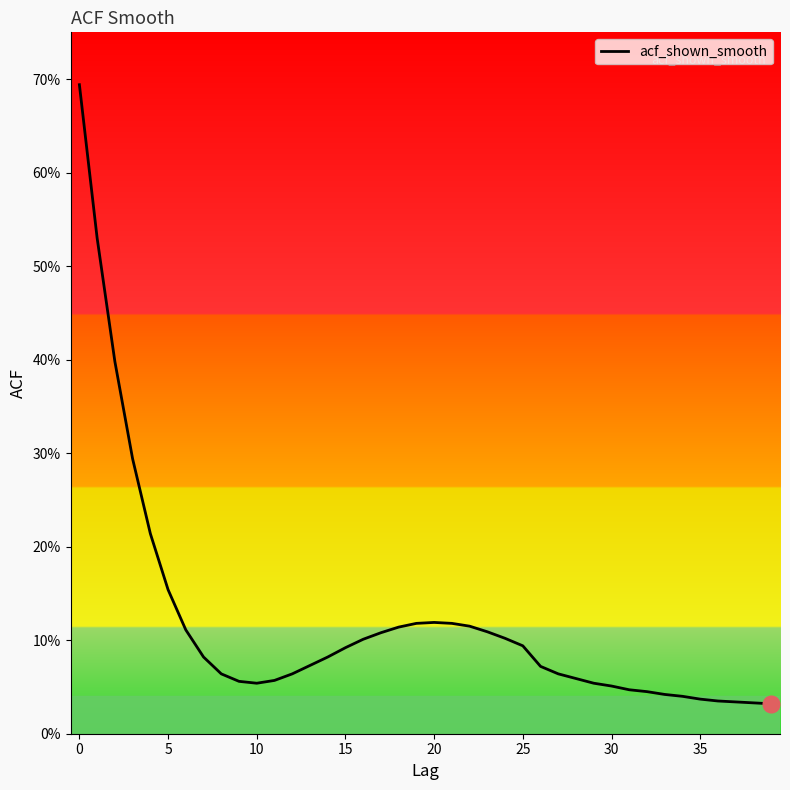

What is the label of the 35th point from the left?

34